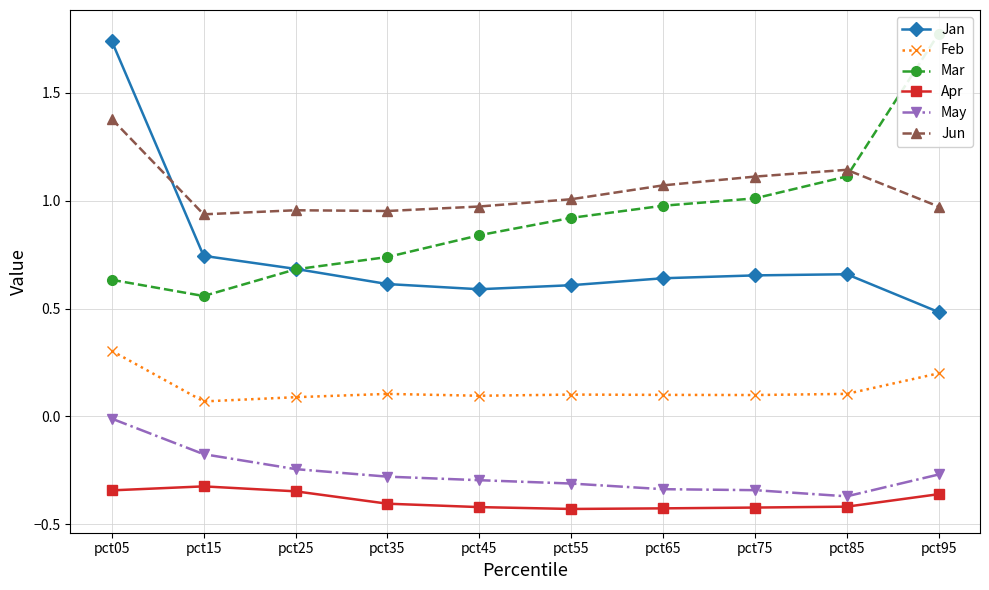

What is the difference between the May values at pct55 and pct85?

0.1